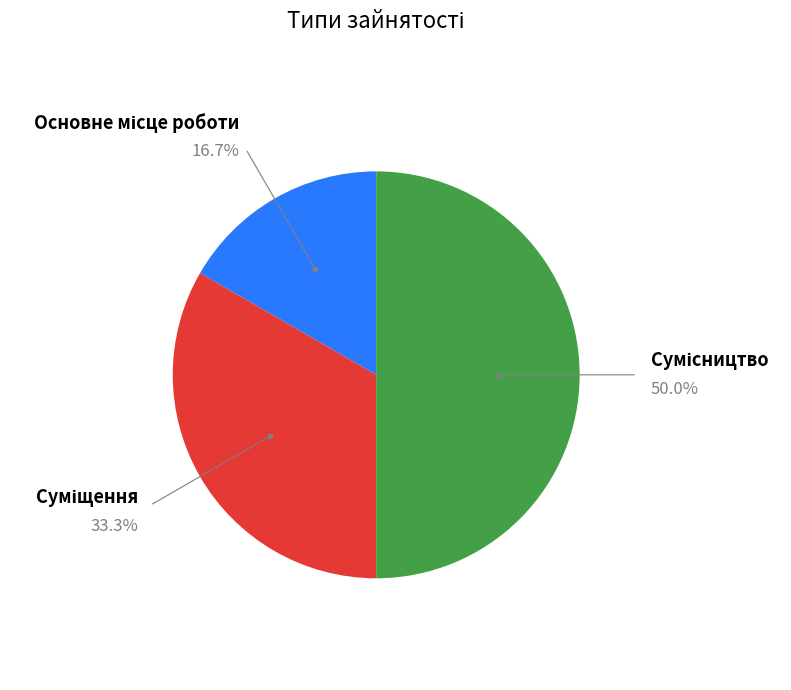

How many segments does this pie chart have?

3